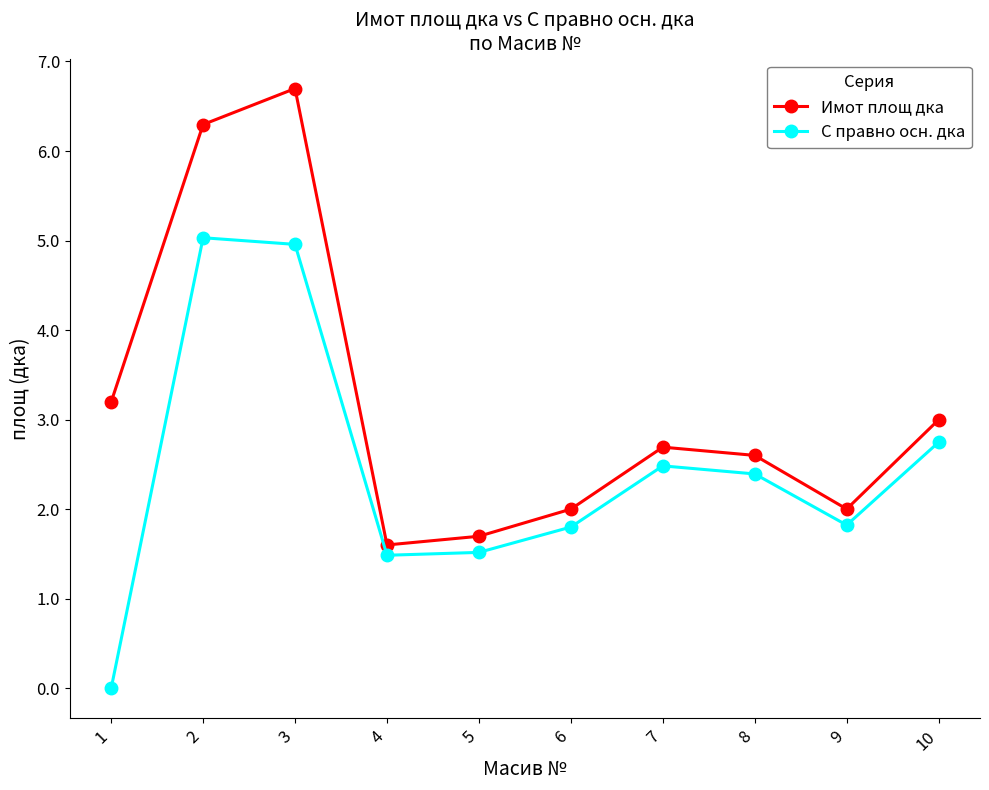

True or false: С правно осн. дка and Имот площ дка intersect in this chart.

False